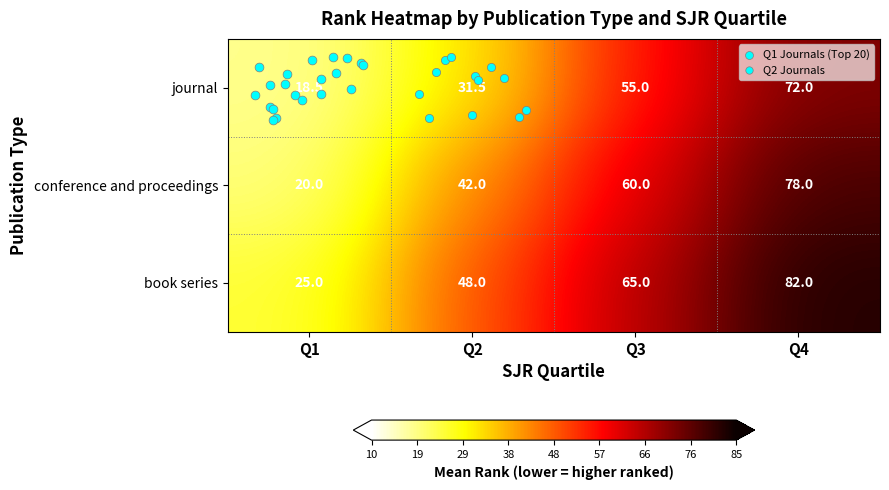

Which series has the largest range (max minus min)?

conference and proceedings